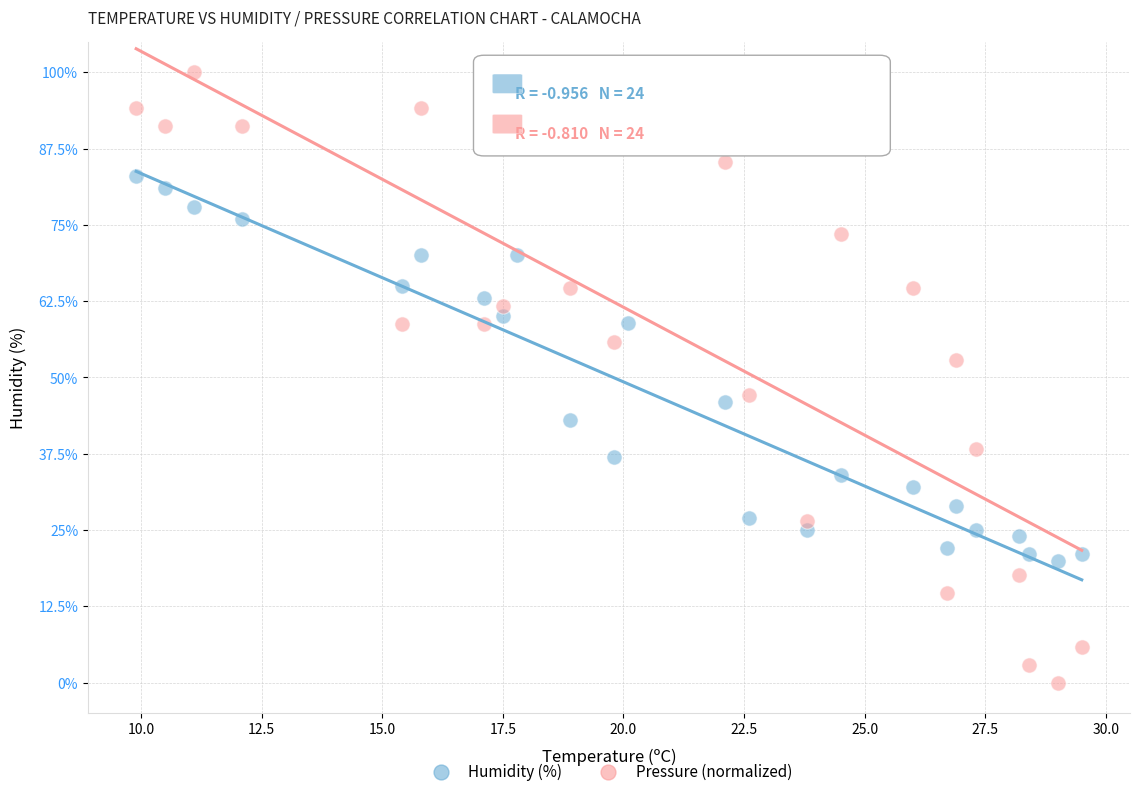

Which series contains the highest Y value?

Pressure (normalized)